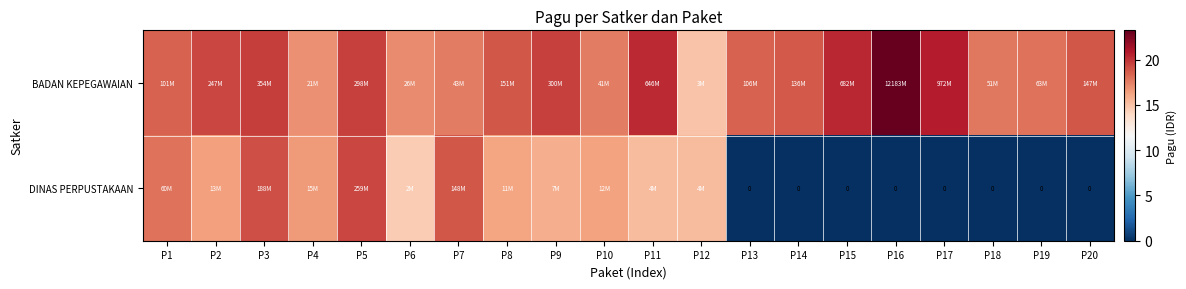

List the series in order of their peak value, lowest first.

DINAS PERPUSTAKAAN, BADAN KEPEGAWAIAN